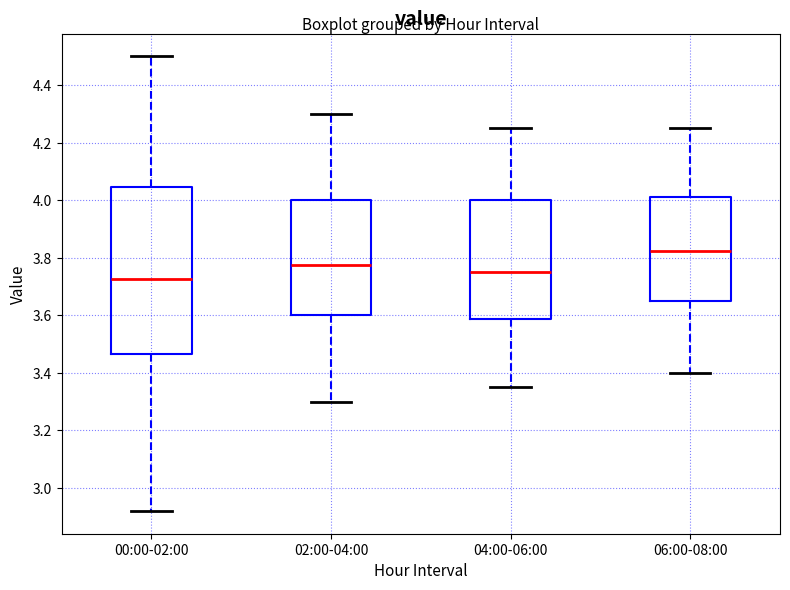

Comparing the boxes themselves (not the whiskers), which one is the tallest?

00:00-02:00